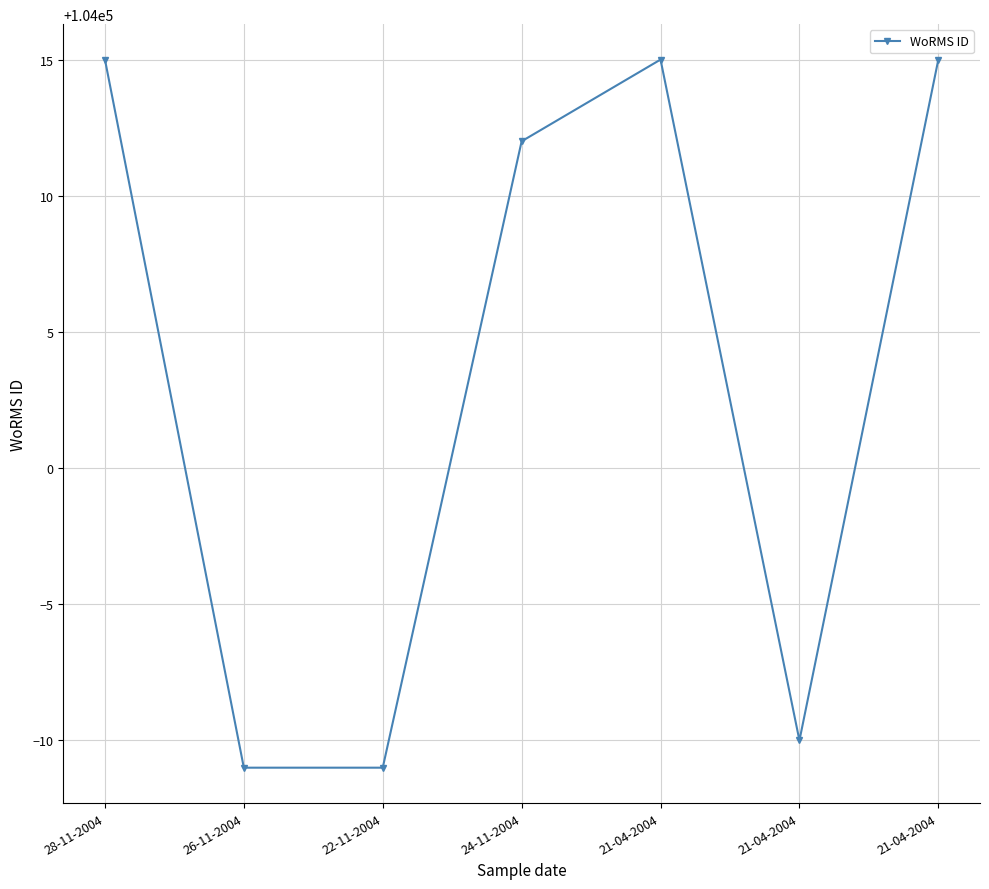

True or false: there are more than 1 points higher than both neighbors.

False